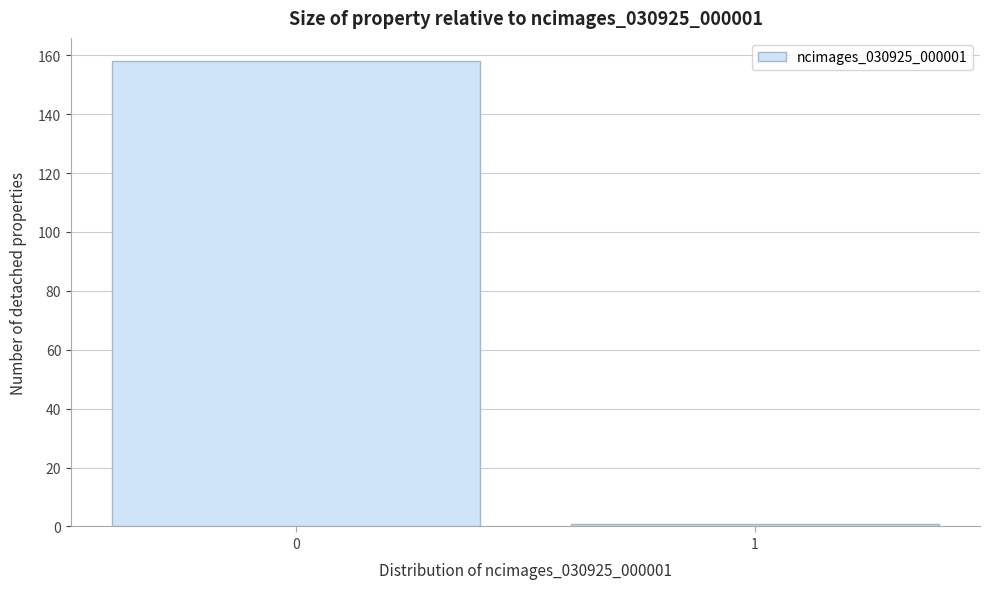

Reading left to right, transcribe all the data shown in this chart.

0=158	1=1